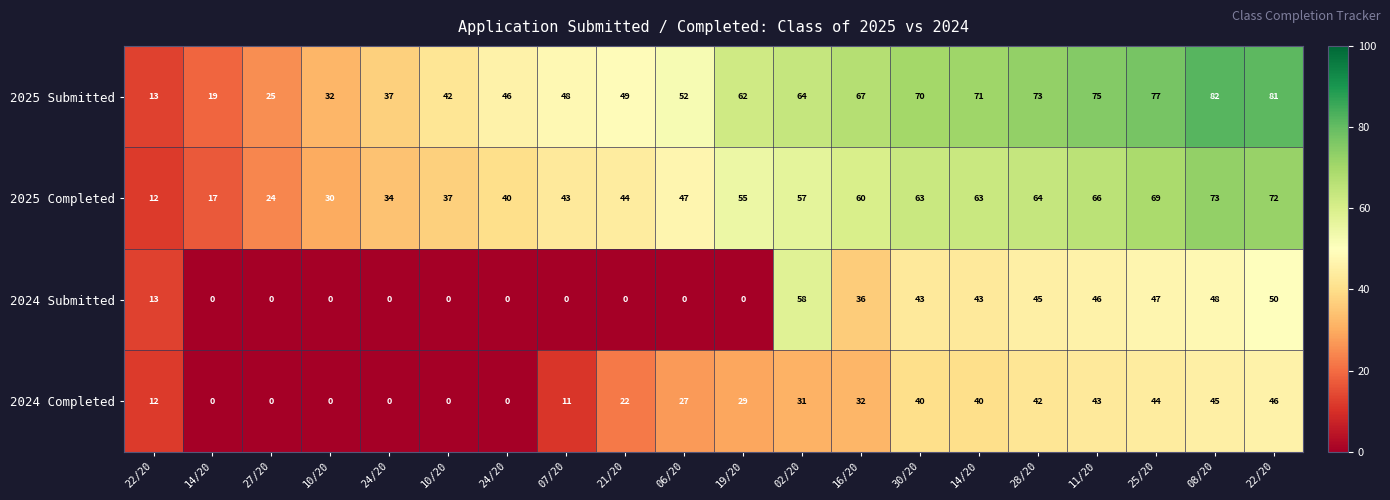

Which has a higher value, 02/20 or 07/20?

02/20